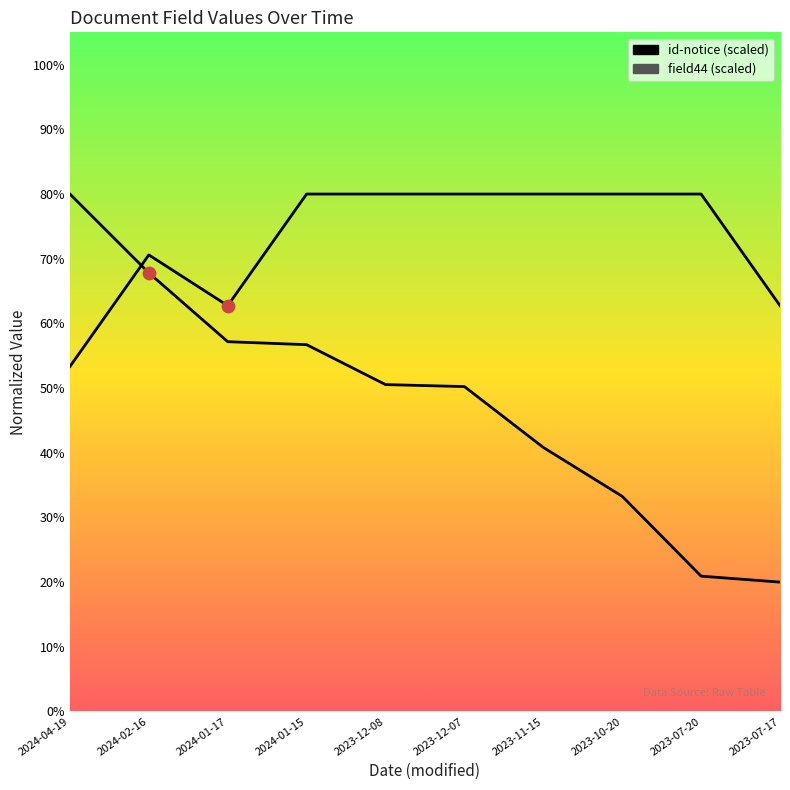

Which series has the largest Y range (max minus min)?

id-notice